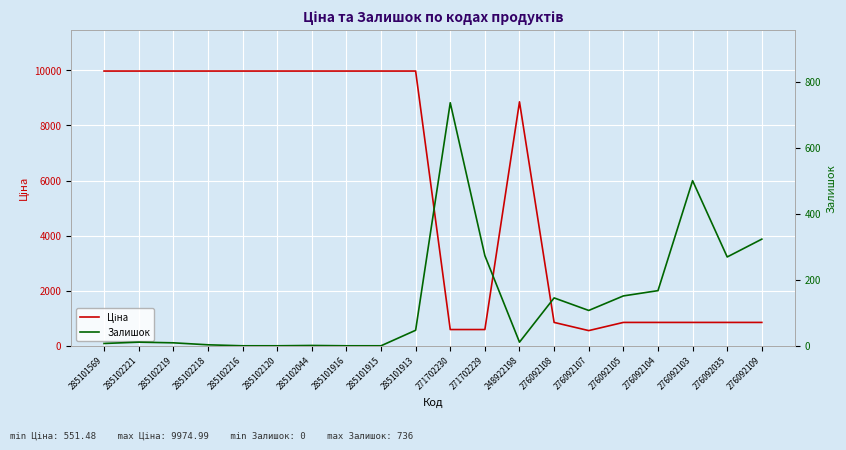

Between which two adjacent categories do Залишок and Ціна first intersect?

285101913 and 271702230